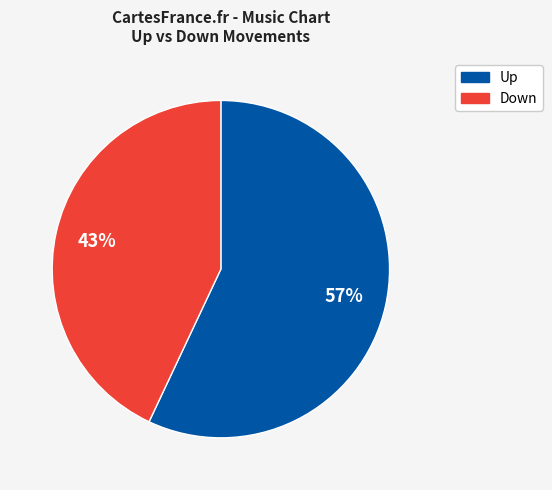

To the nearest percent, what is the difference between the largest and smallest slice percentages?

14%